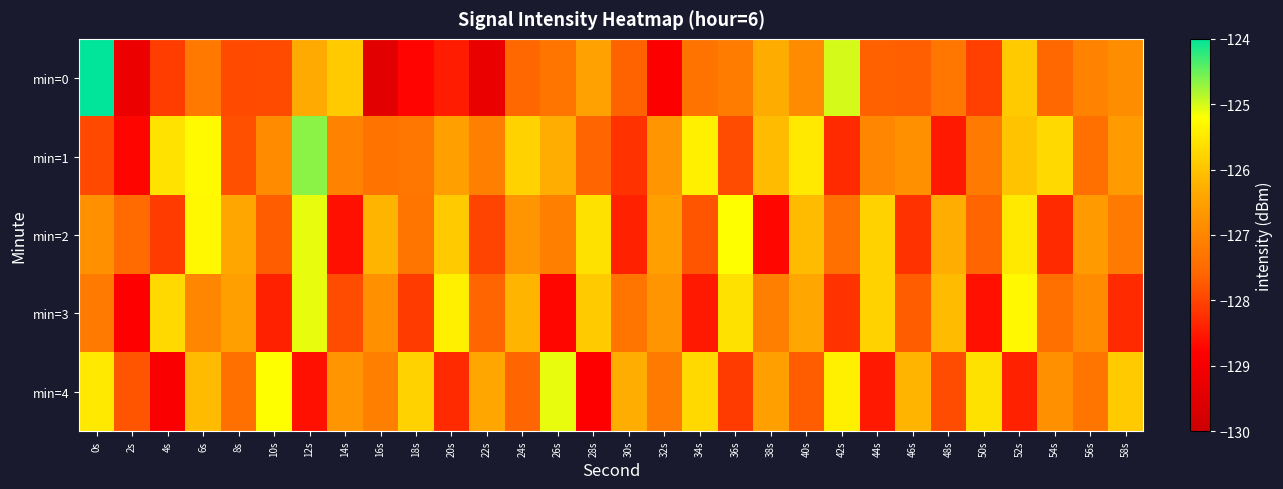

Which series has the largest total across all categories?

min=1